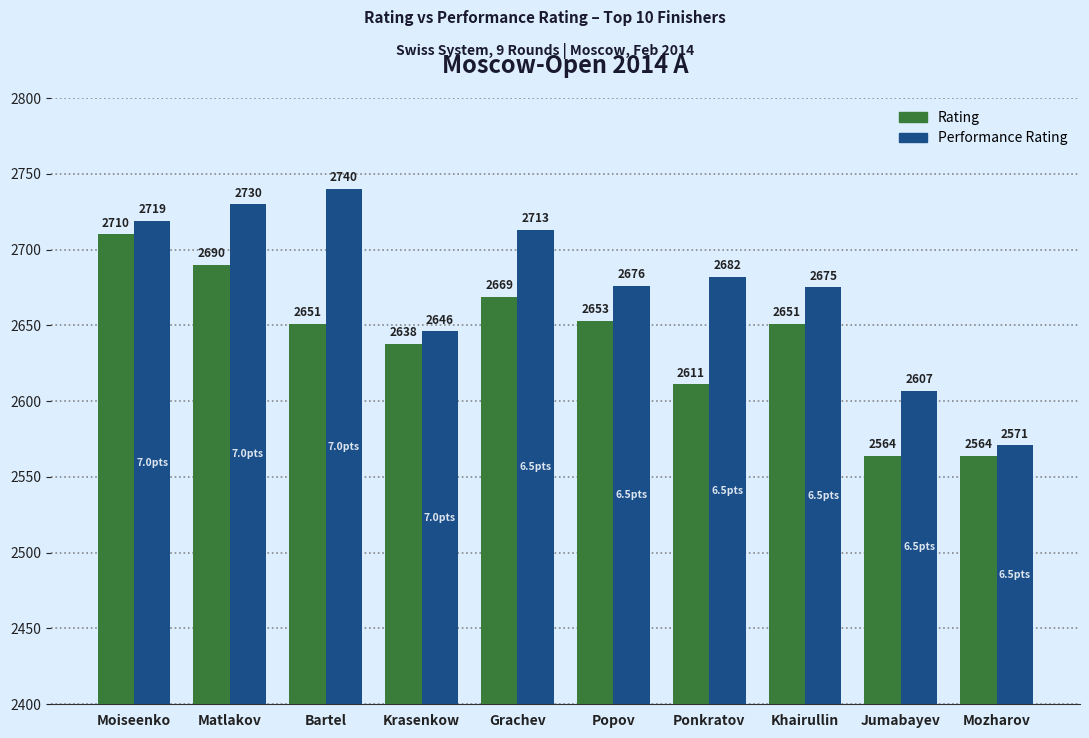

The Rating series shows 584 at Bartel. True or false?

False